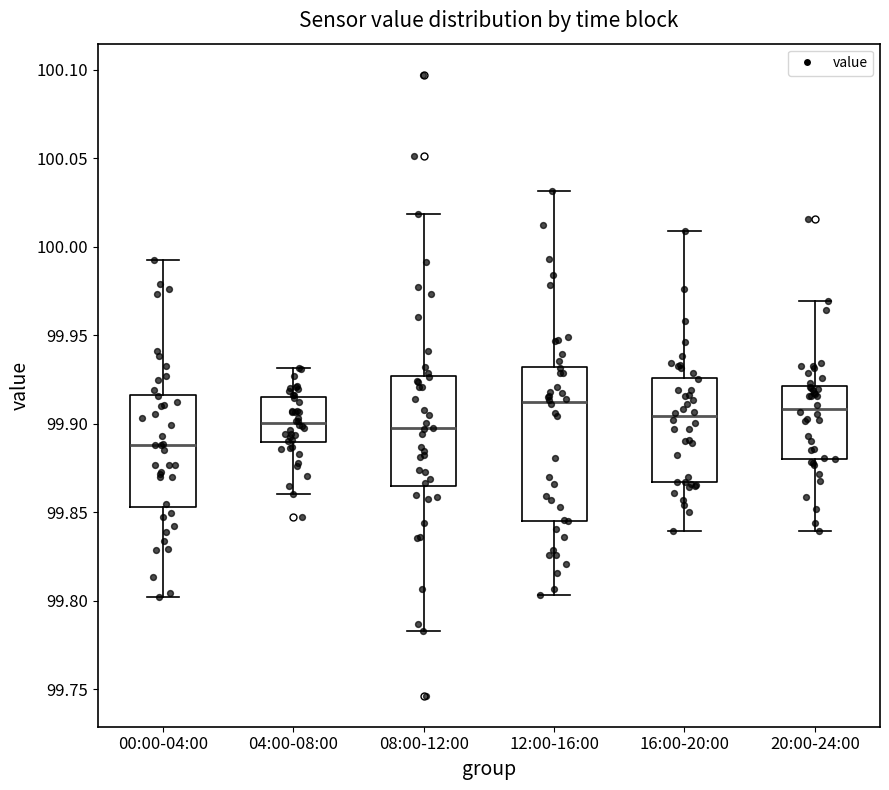

Comparing the boxes themselves (not the whiskers), which one is the tallest?

12:00-16:00